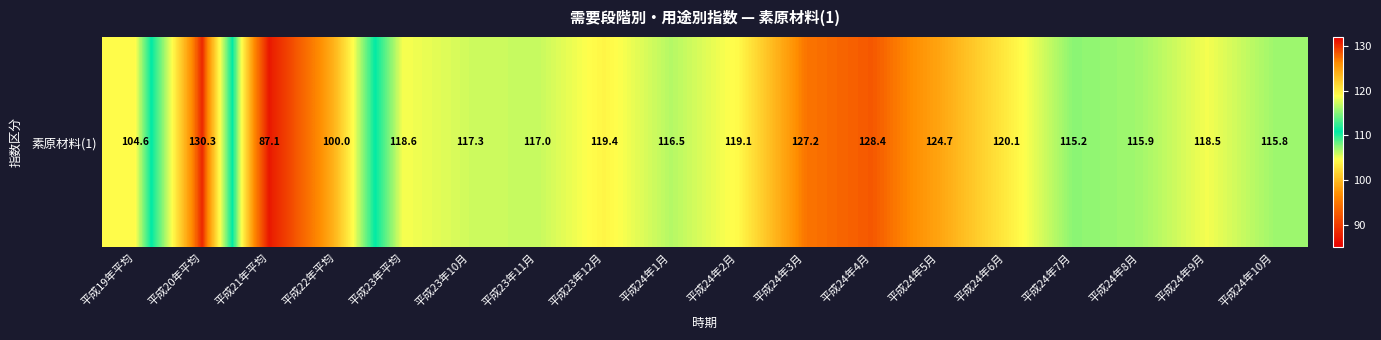

The value at 平成24年8月 is 29.7. True or false?

False